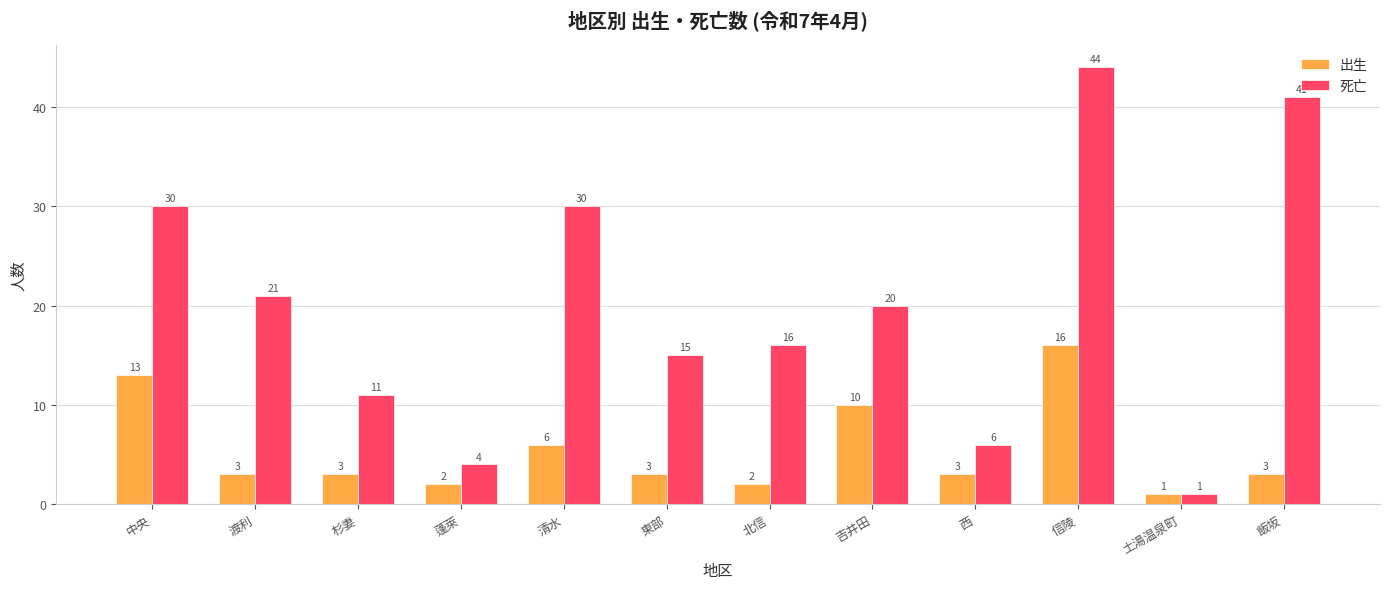

What are all the series names shown in the legend?

出生, 死亡